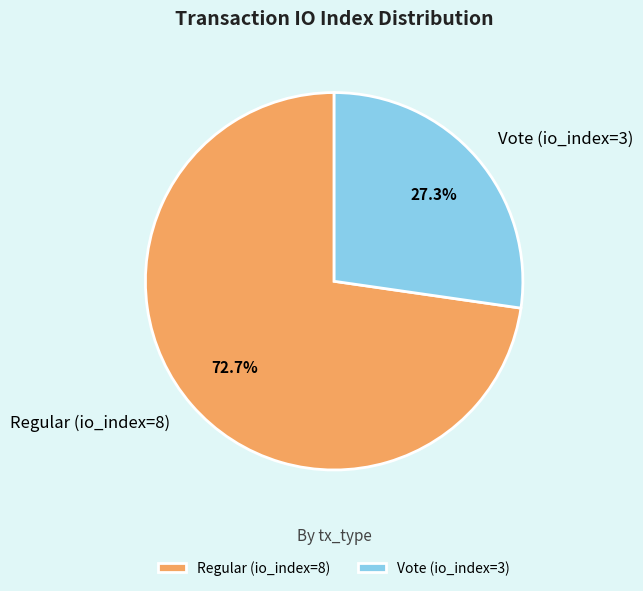

How many slices are in this pie chart?

2